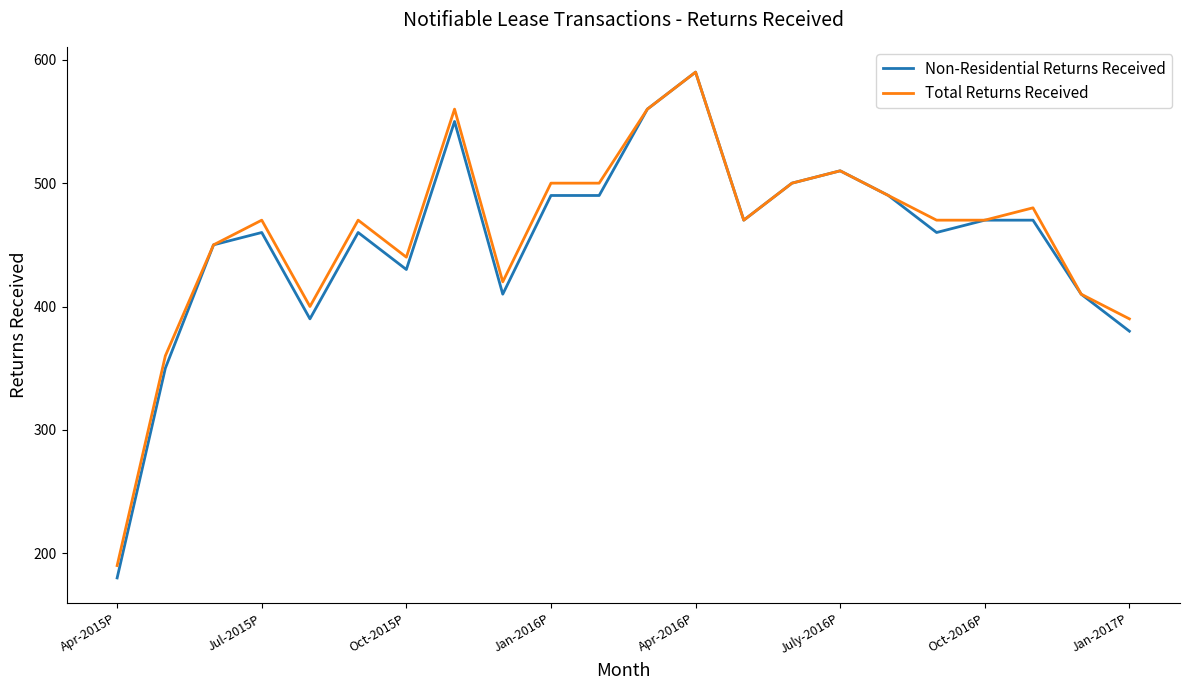

Reading left to right, what are all the values shown in this chart?

Non-Residential Returns Received: 180	350	450	460	390	460	430	550	410	490	490	560	590	470	500	510	490	460	470	470	410	380
Total Returns Received: 190	360	450	470	400	470	440	560	420	500	500	560	590	470	500	510	490	470	470	480	410	390